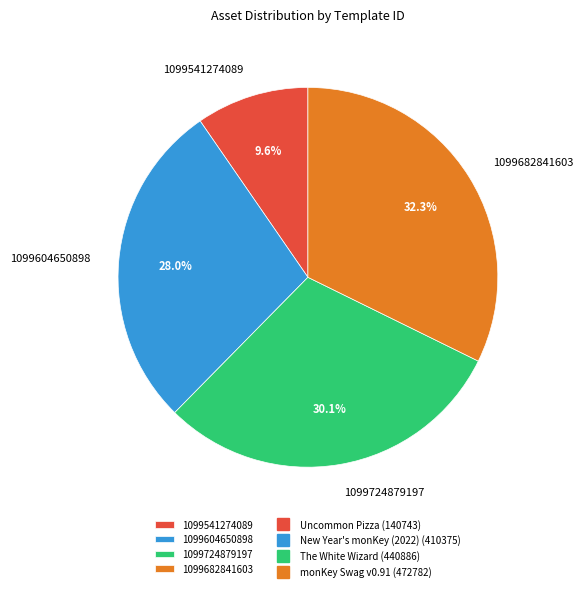

Approximately how many times larger is the value at 1099541274089 compared to 1099724879197?

0.3